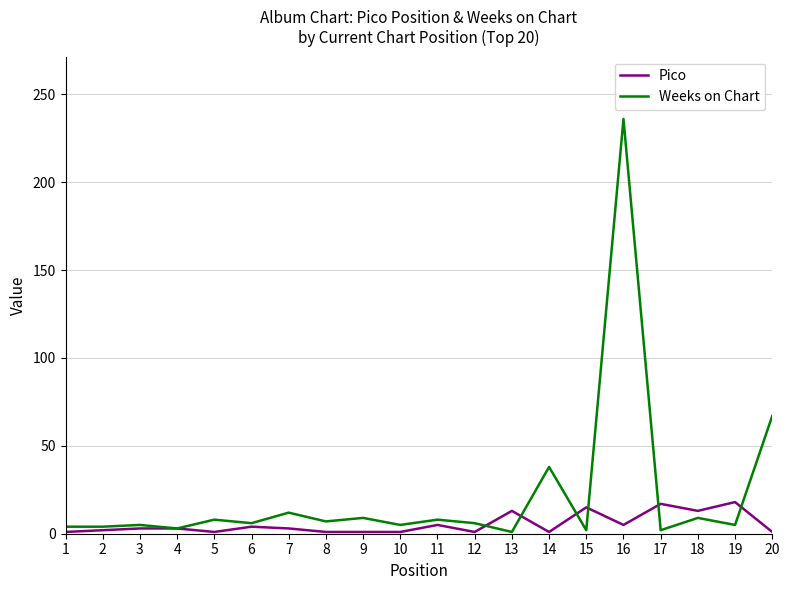

How many distinct data groups are displayed?

2